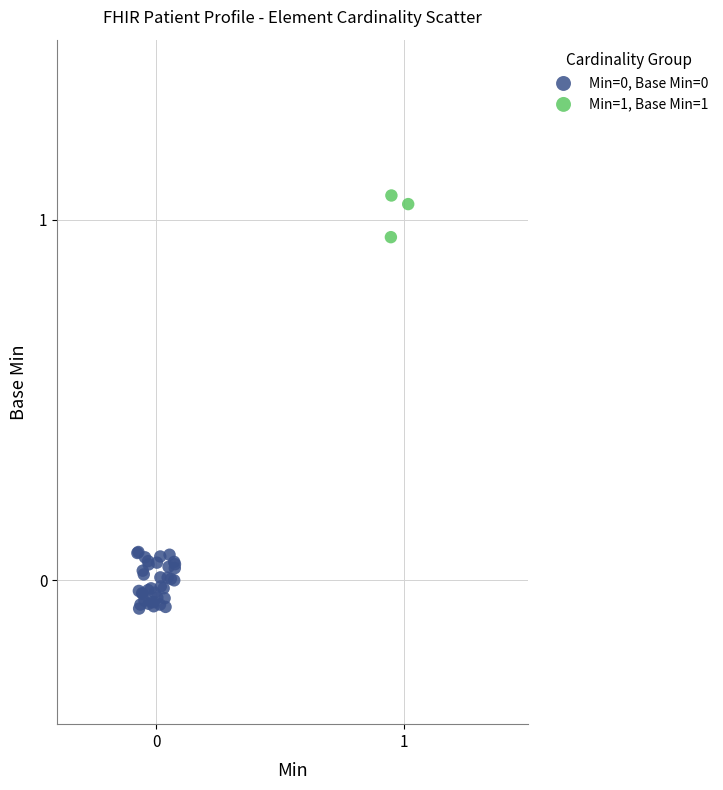

Which series reaches the maximum Y coordinate?

Min=1, Base Min=1